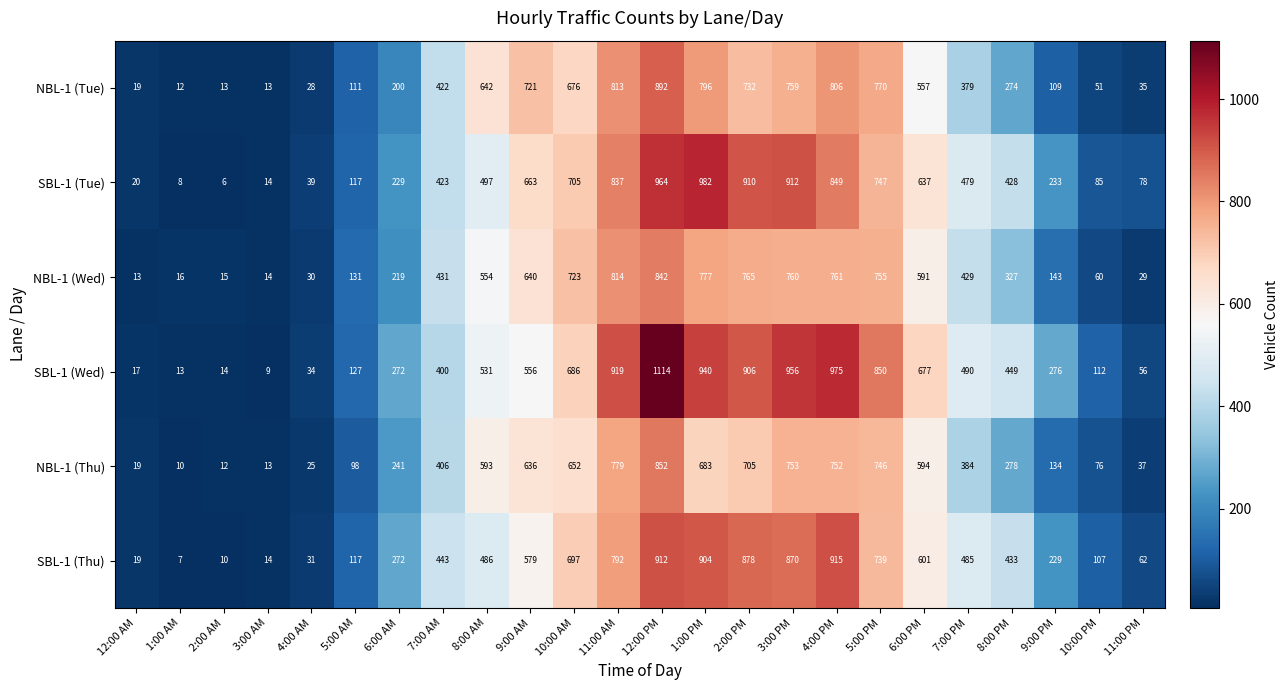

Is the value of NBL-1 (Tue) at 2:00 PM greater than the value of NBL-1 (Thu) at 1:00 PM?

Yes